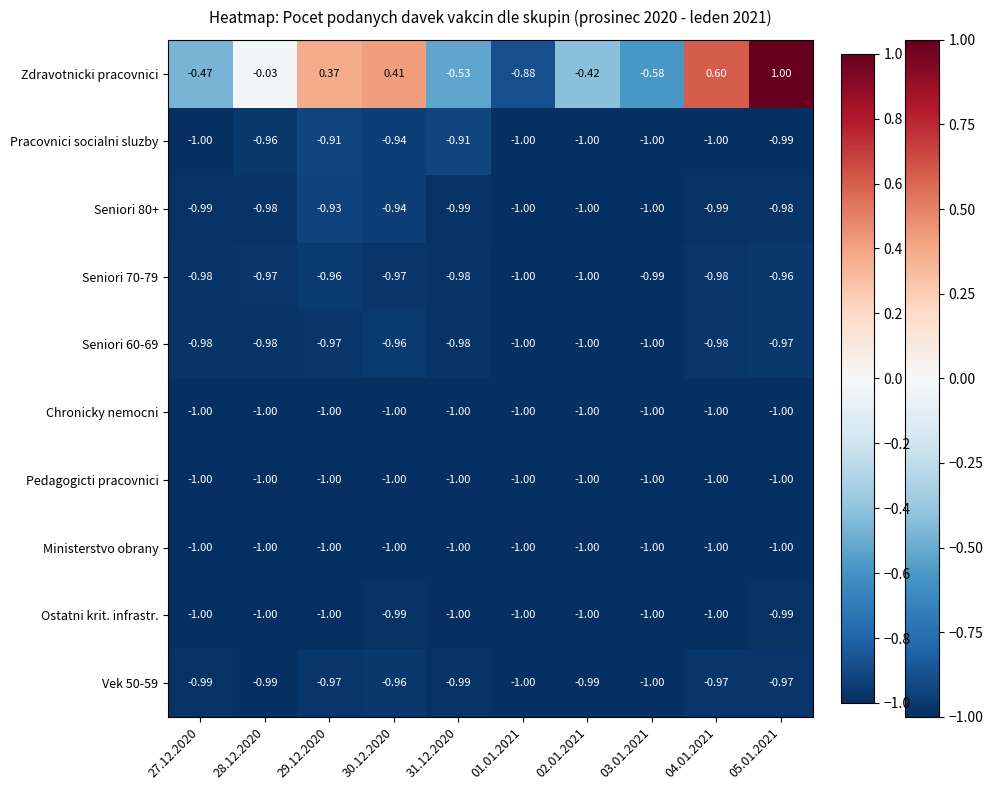

Between 31.12.2020 and 02.01.2021, which series saw the biggest shift?

Zdravotnicki pracovnici